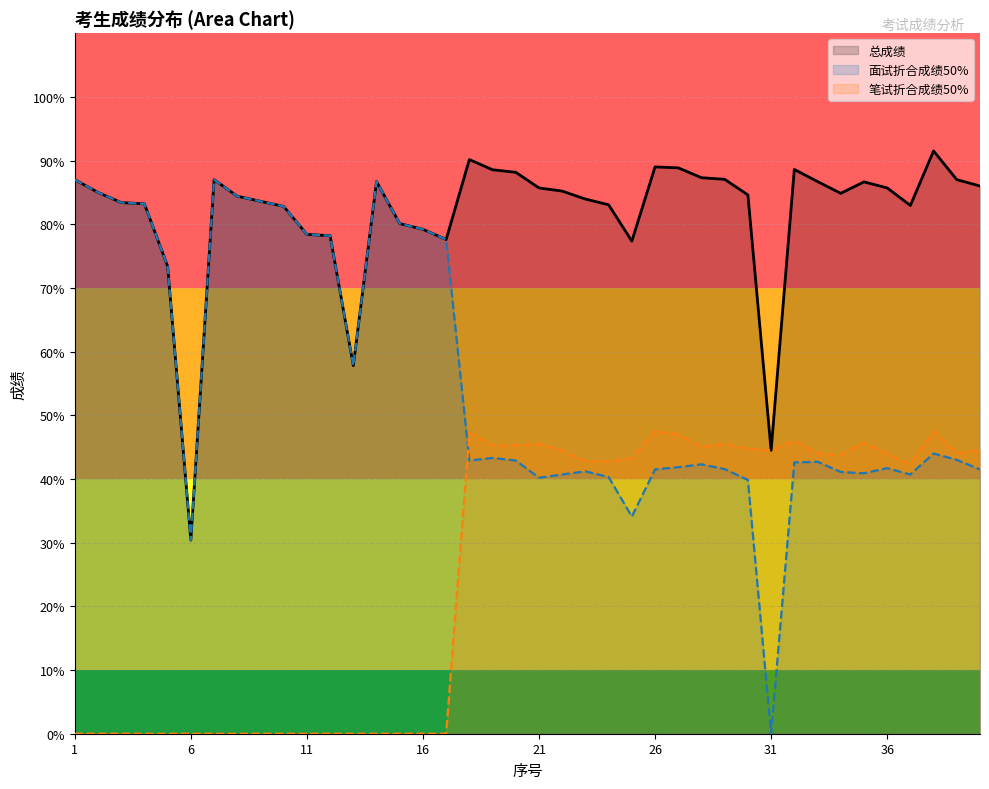

The value of 面试折合成绩50% at 27 is 41.9. True or false?

True